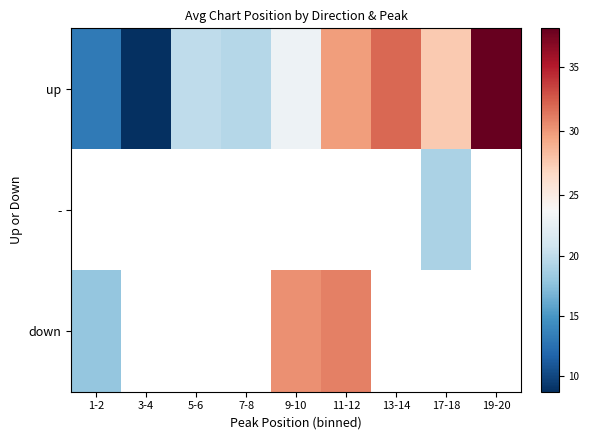

How many data points does each series have?

9